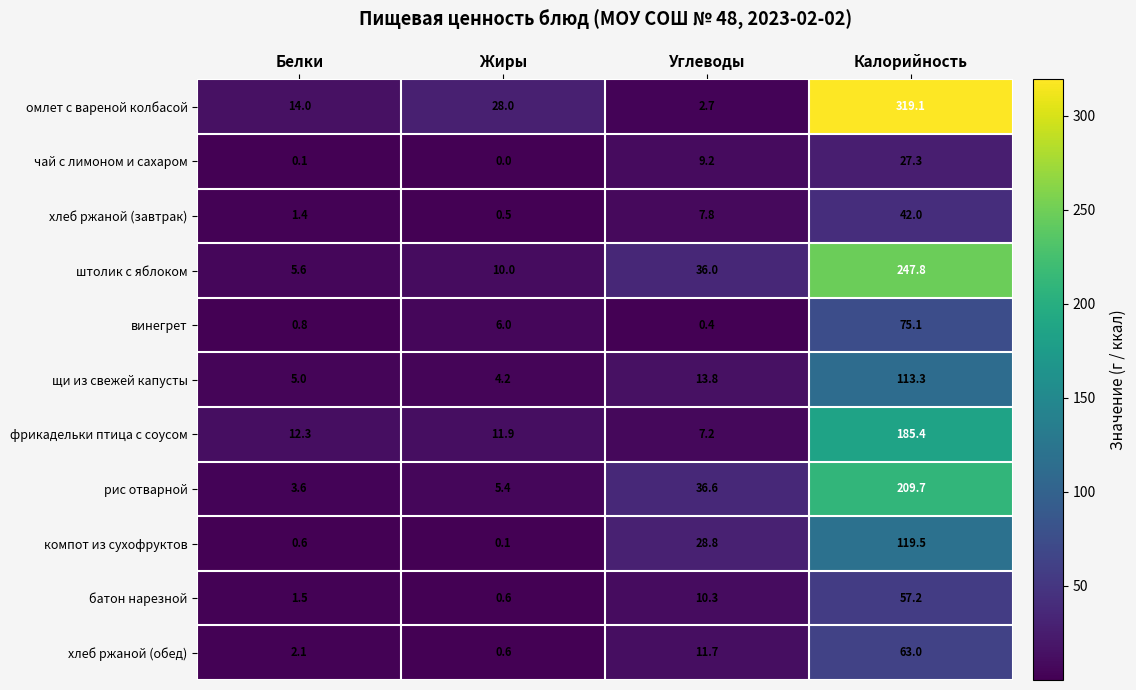

What is the difference between the highest and lowest values at Жиры?

28.0